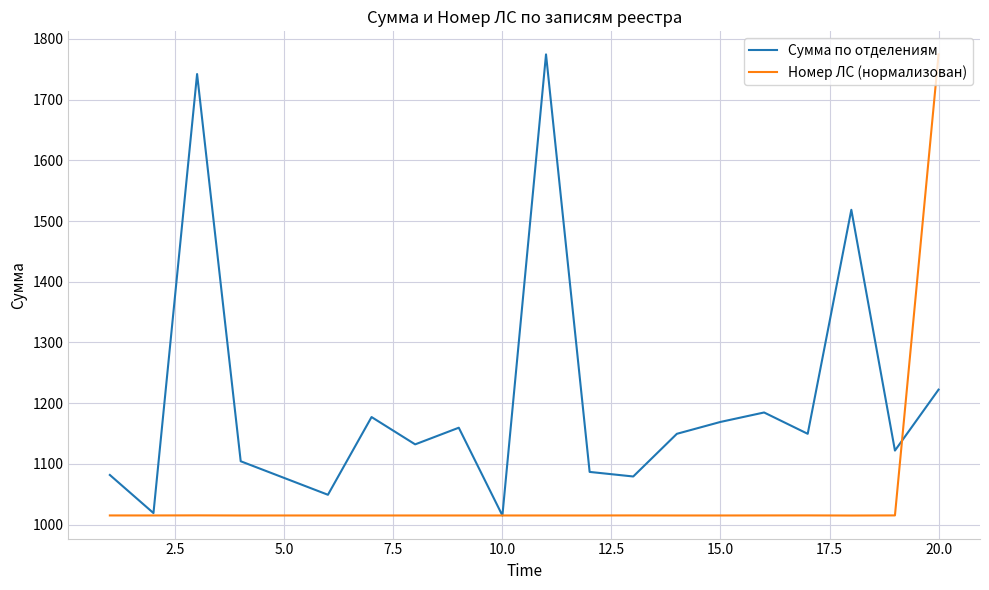

List the series in order of their overall mean, highest first.

Сумма по отделениям, Номер ЛС (нормализован)